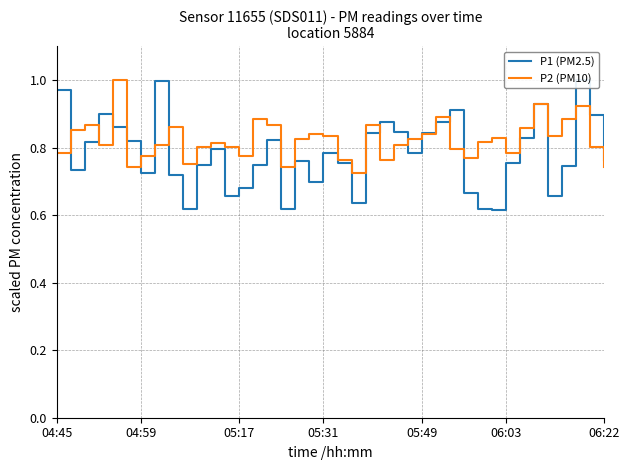

In P2 (PM10), how many points are higher than both neighbors (excluding endpoints)?

11